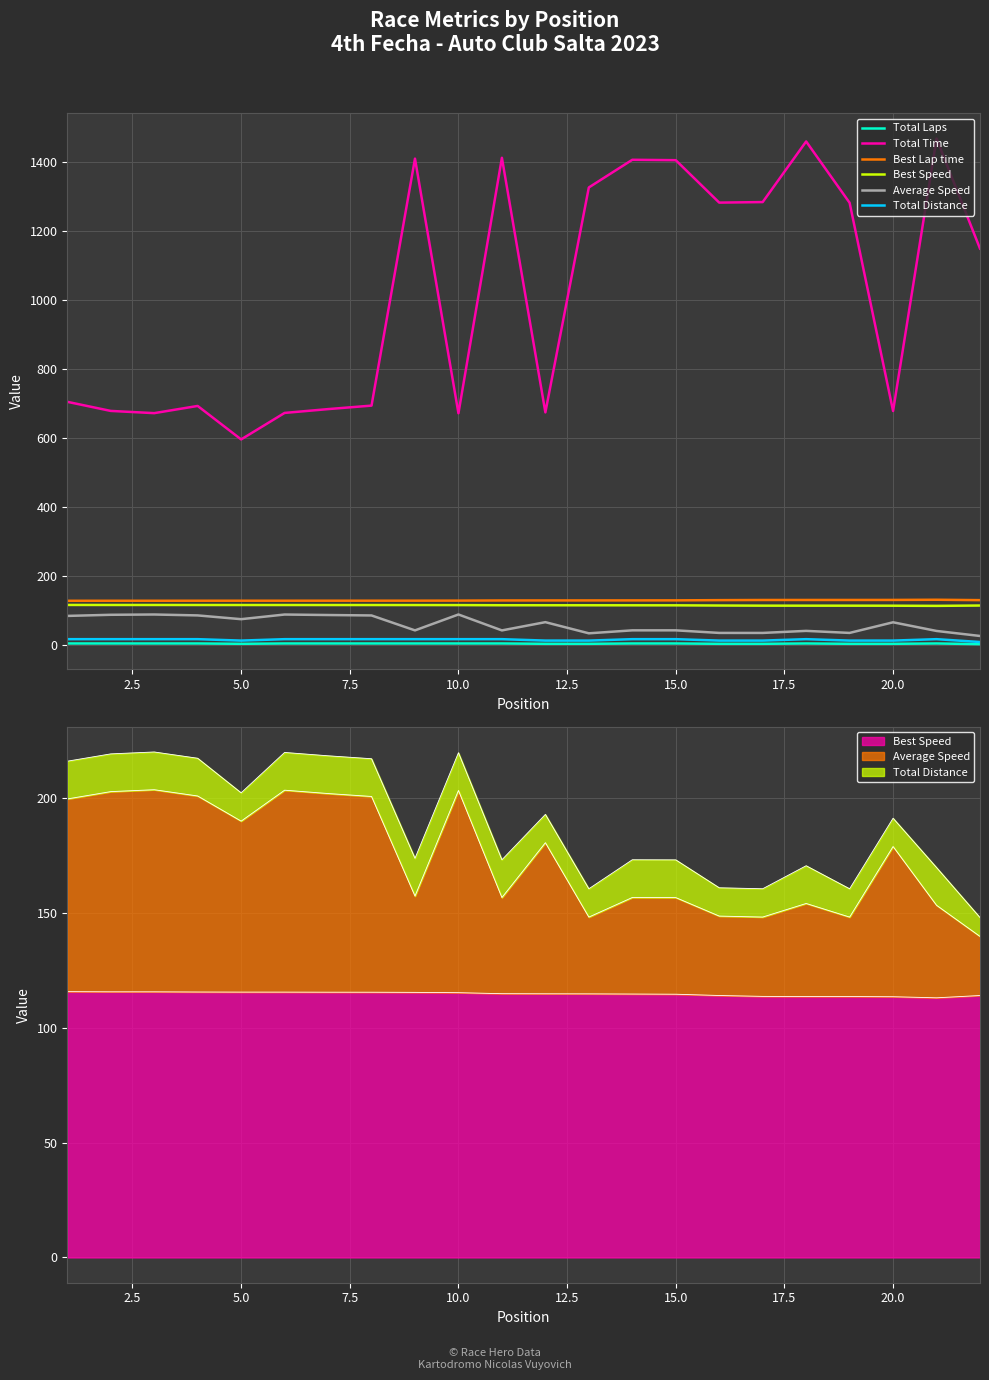

Which series has the widest spread of values?

Total Time